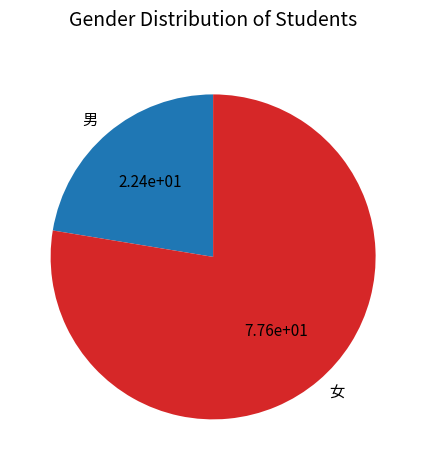

Does 女 account for over 50% of the chart?

Yes